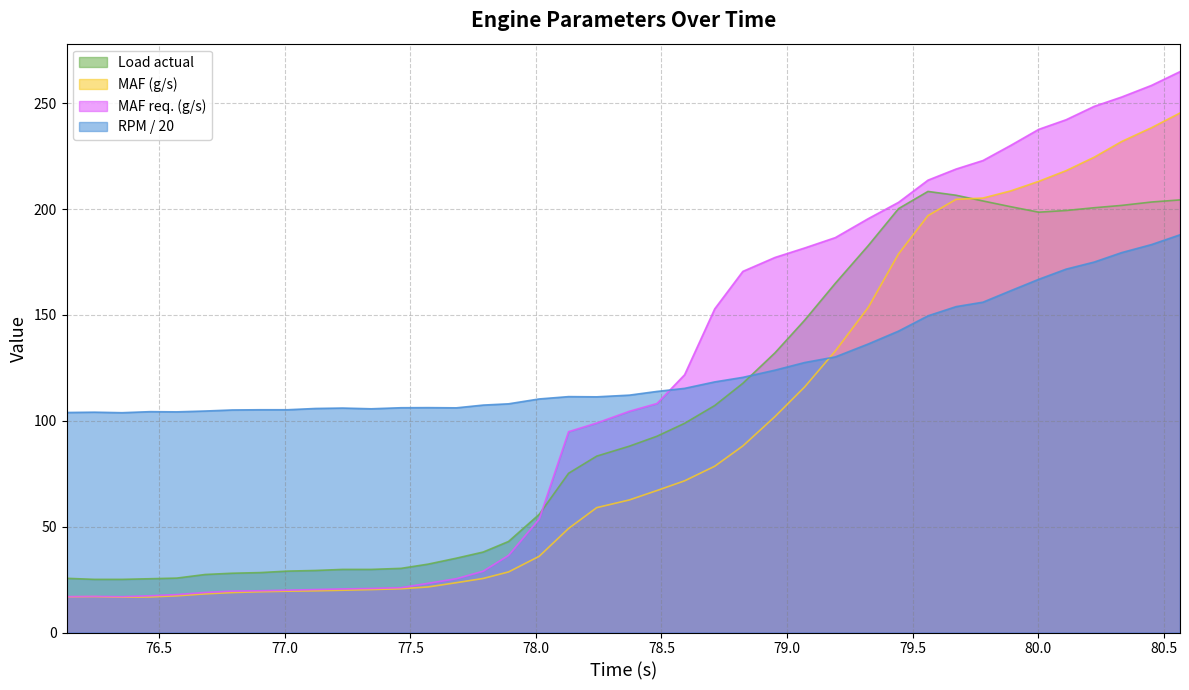

True or false: MAF req. (g/s) and MAF (g/s) cross at least once.

False